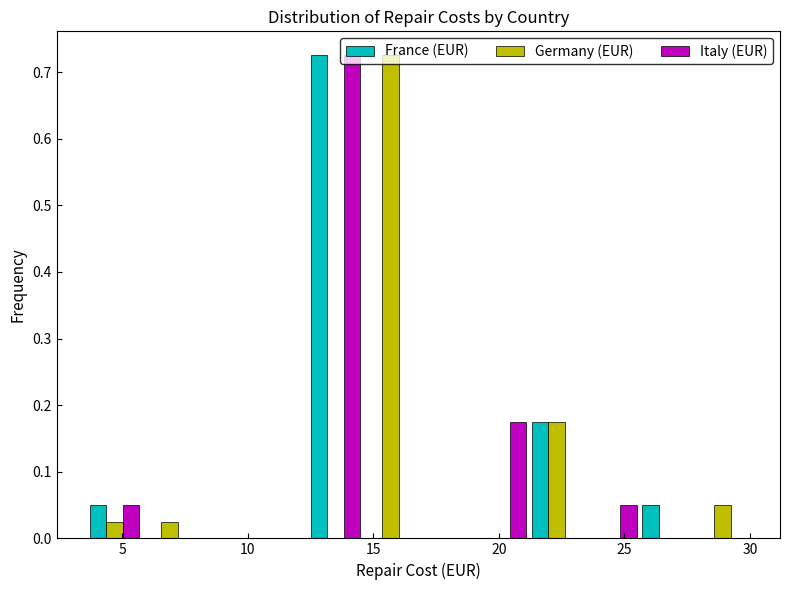

In the Italy (EUR) series, which range on the x-axis has the tallest bar?

12.4 to 14.6